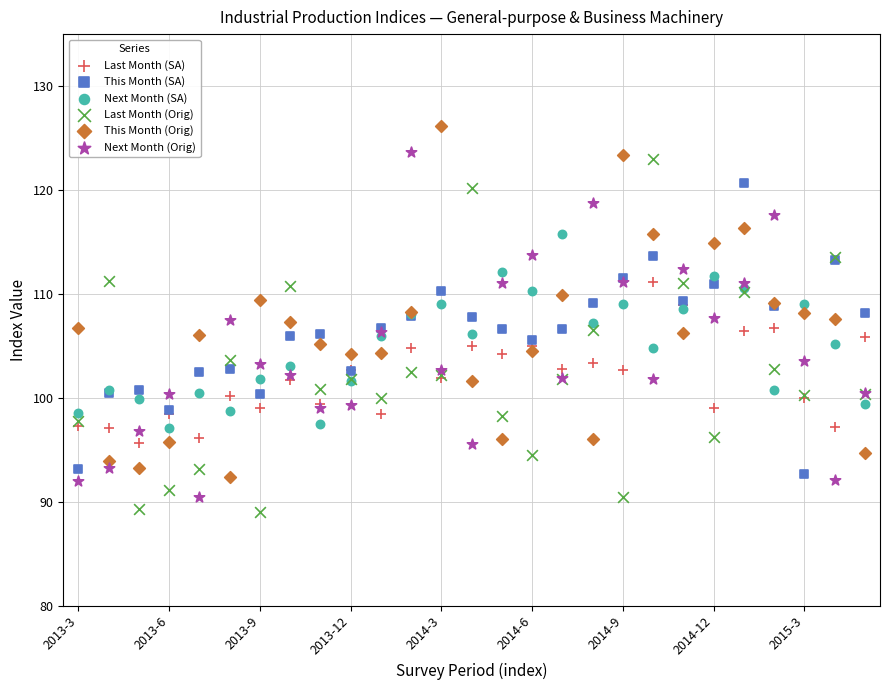

Which series contains the highest Y value?

This Month (Orig)